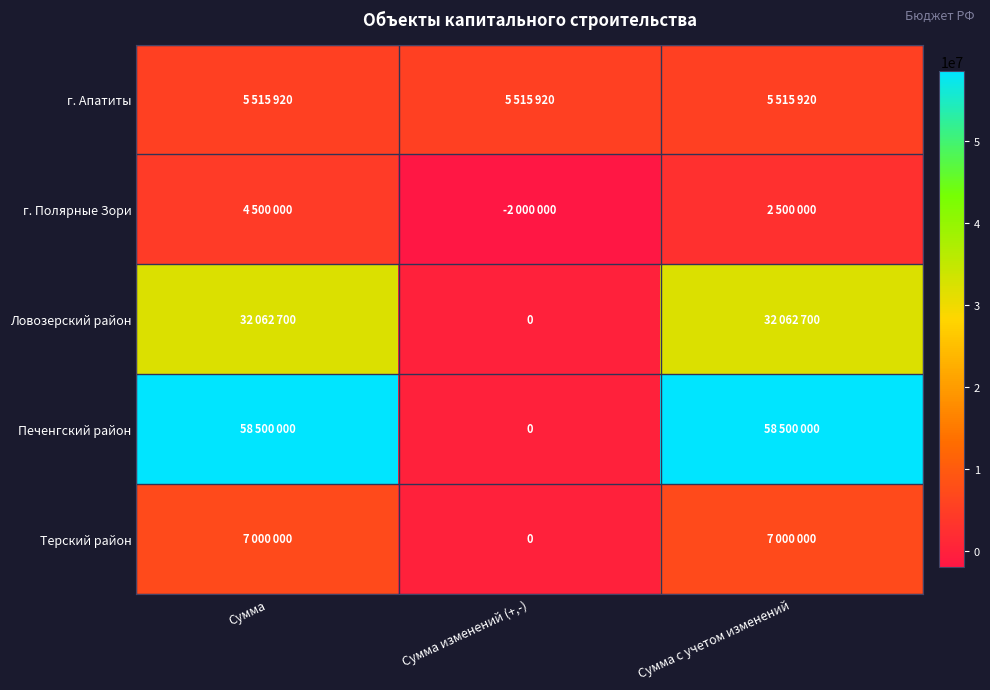

True or false: Терский район has a value of 10132133 at Сумма.

False